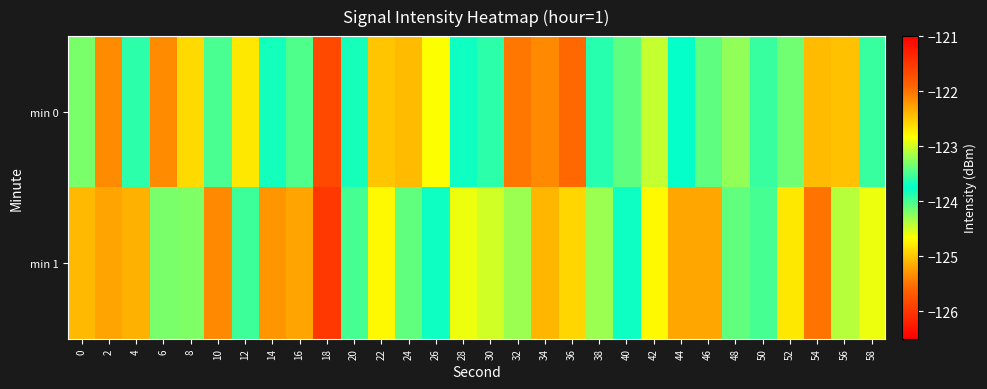

Reading left to right, transcribe all the data shown in this chart.

min 0: 0=-124.2	2=-125.4	4=-123.6	6=-125.4	8=-124.9	10=-124.0	12=-124.8	14=-123.7	16=-123.5	18=-121.7	20=-123.8	22=-125.0	24=-122.4	26=-124.7	28=-123.8	30=-123.6	32=-122.0	34=-125.4	36=-121.9	38=-123.9	40=-123.4	42=-124.5	44=-123.7	46=-124.1	48=-123.2	50=-123.9	52=-124.2	54=-125.1	56=-122.5	58=-123.5
min 1: 0=-122.4	2=-122.3	4=-122.4	6=-123.3	8=-123.3	10=-125.4	12=-124.0	14=-122.2	16=-125.2	18=-126.0	20=-123.5	22=-122.8	24=-124.1	26=-123.7	28=-122.9	30=-124.5	32=-123.2	34=-125.1	36=-122.6	38=-124.3	40=-123.8	42=-124.7	44=-122.3	46=-125.2	48=-123.4	50=-124.0	52=-122.7	54=-125.5	56=-123.1	58=-124.6